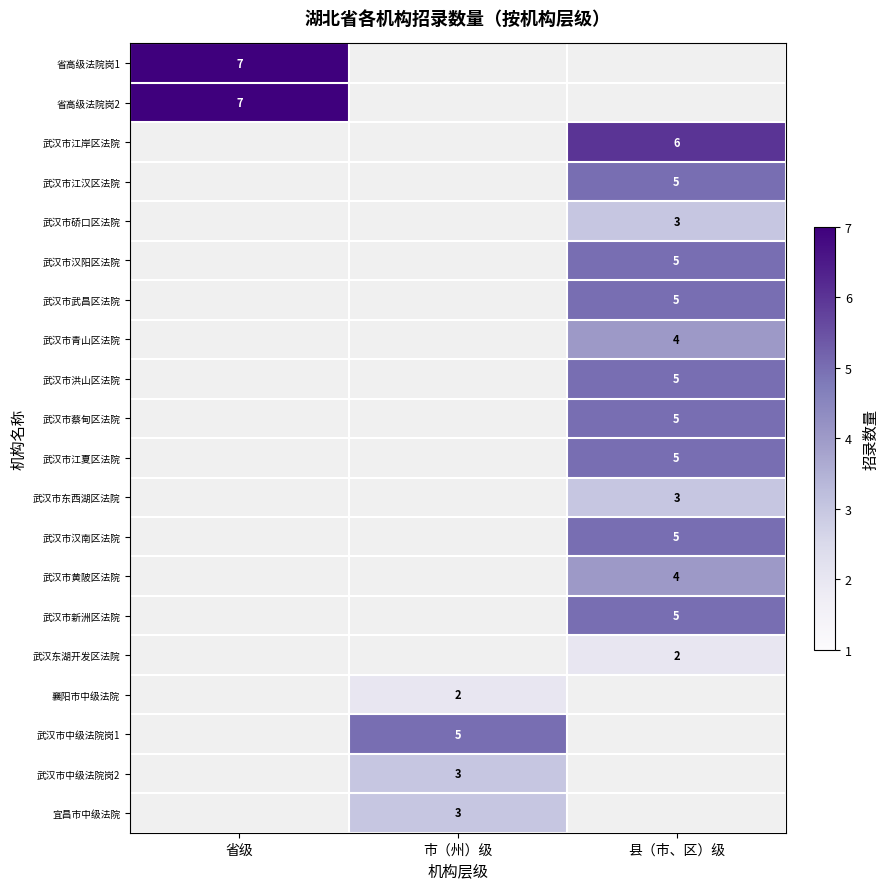

Between 省级 and 县（市、区）级, which is larger?

县（市、区）级